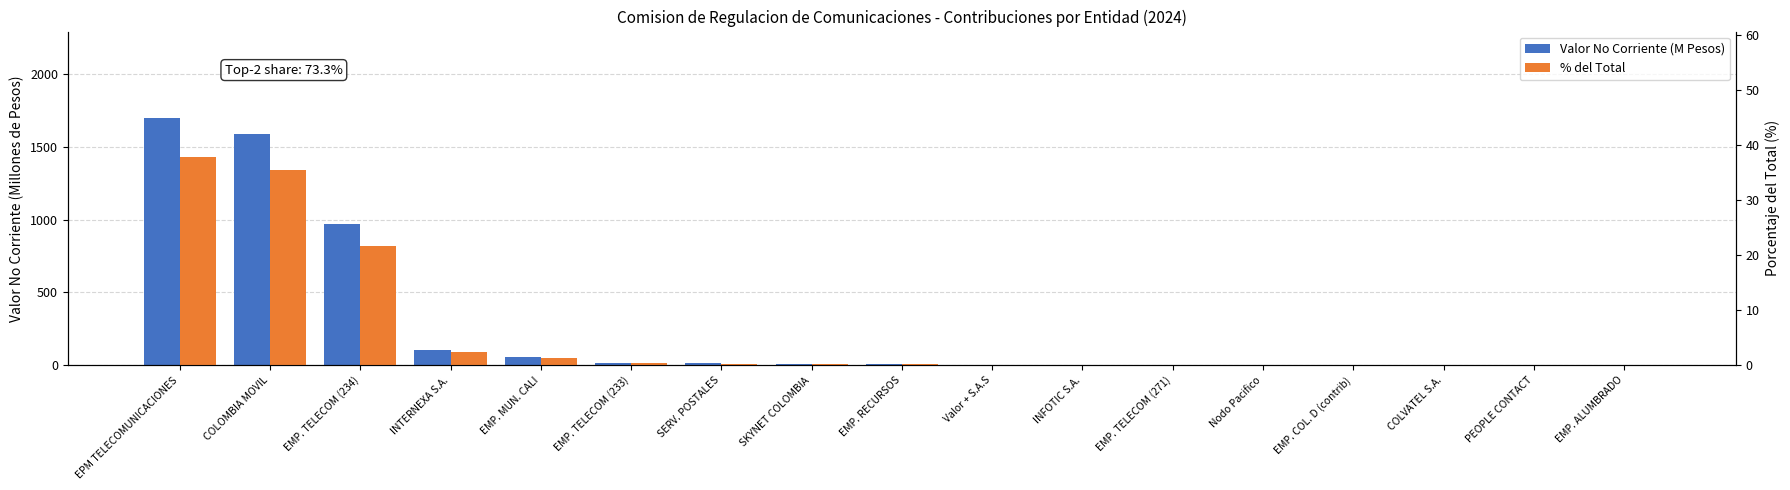

Which series has the largest range (max minus min)?

Valor No Corriente (M Pesos)